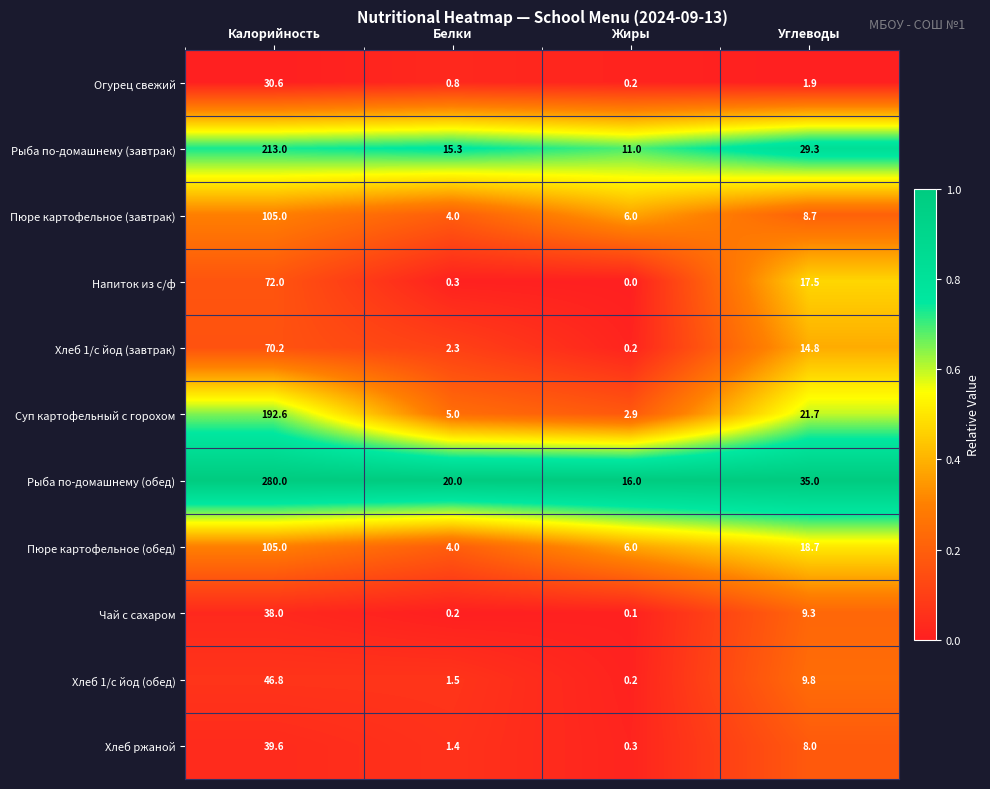

Rank the categories by Чай с сахаром value from highest to lowest.

Калорийность, Углеводы, Белки, Жиры